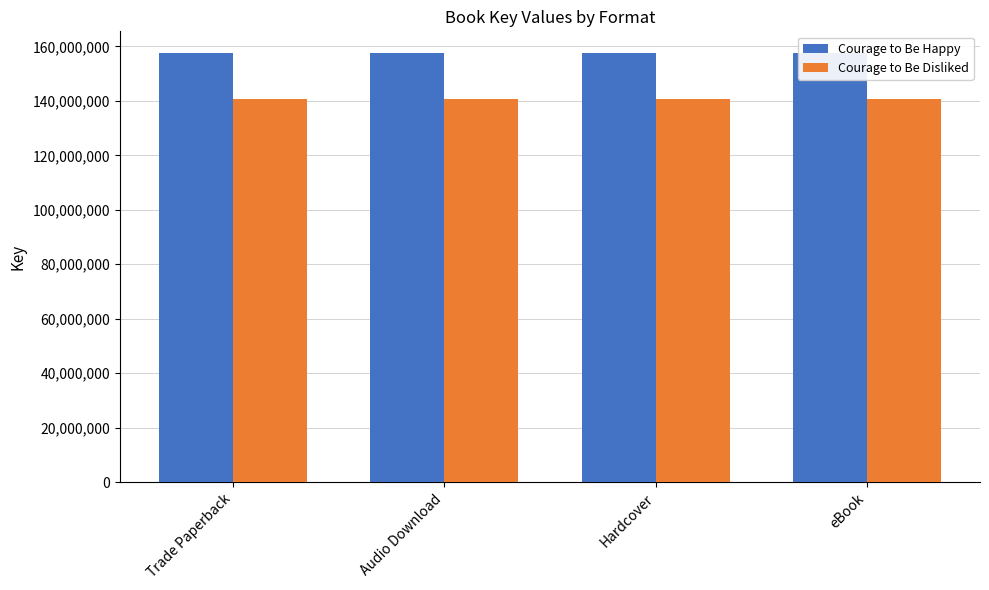

True or false: Courage to Be Happy has a value of 91233470 at Trade Paperback.

False